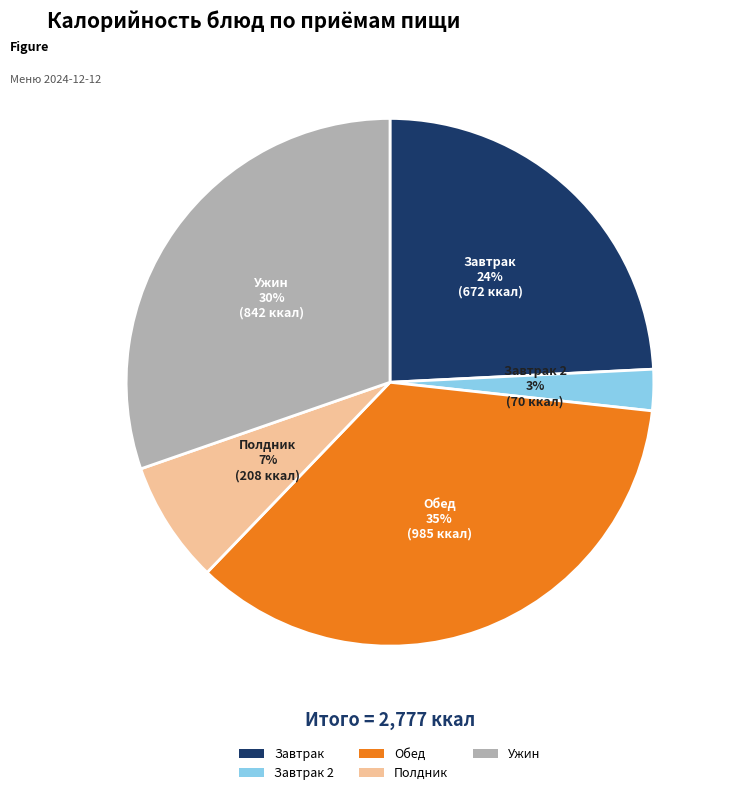

Is it true that Обед is 24% of the pie?

False